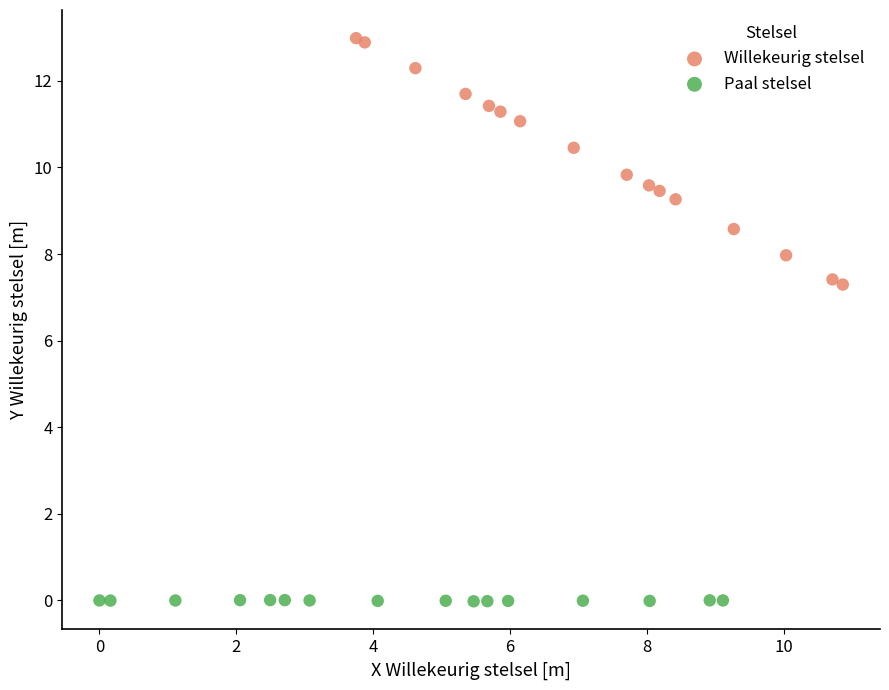

Which series reaches the minimum Y coordinate?

Paal stelsel